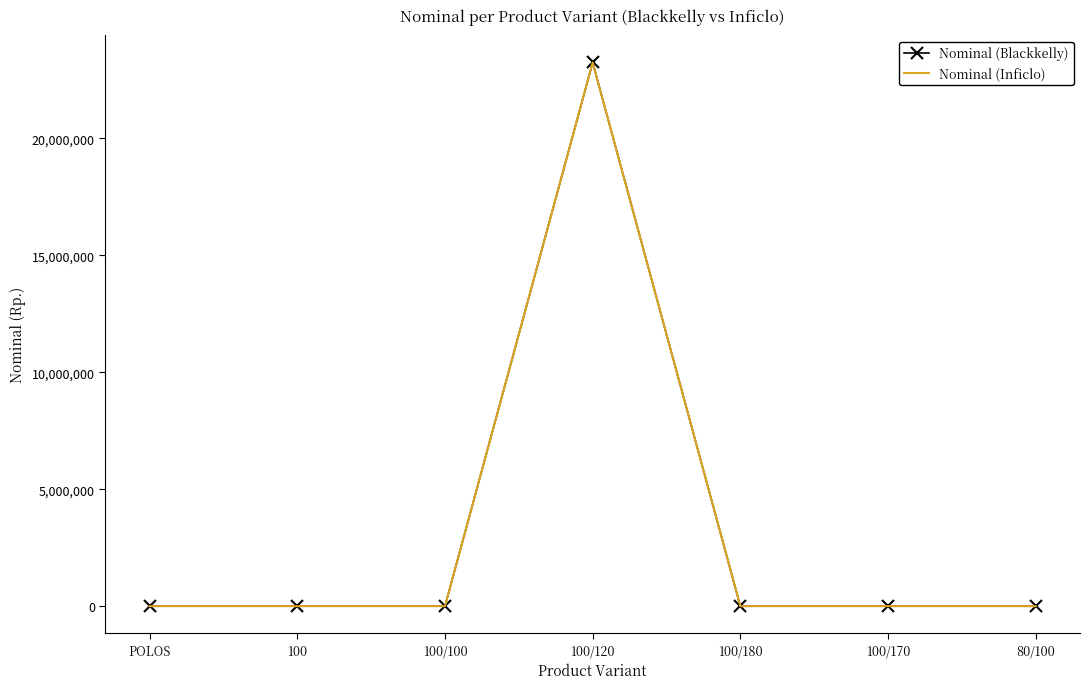

Reading right to left, transcribe all the data shown in this chart.

Nominal (Blackkelly): 0	0	0	23250000	0	0	0
Nominal (Inficlo): 0	0	0	23250000	0	0	0